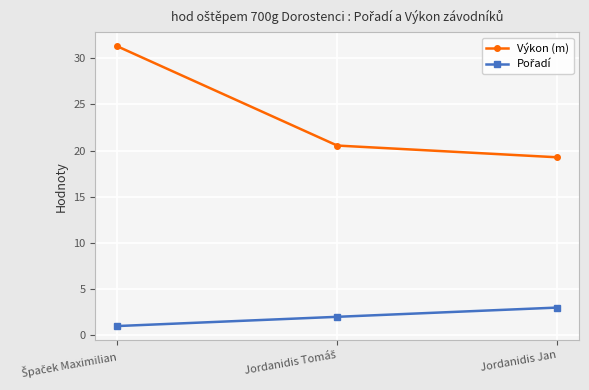

Which series has the largest range (max minus min)?

Výkon (m)